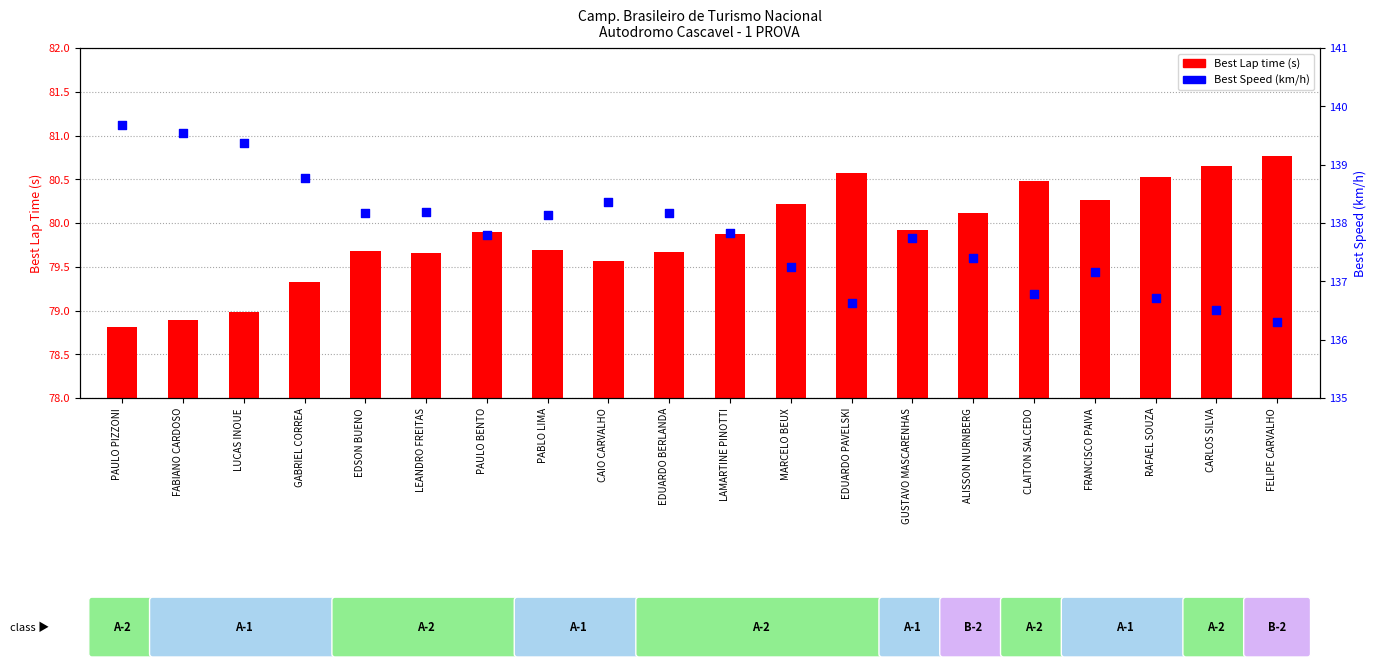

At how many categories does at least one series exceed 79?

20